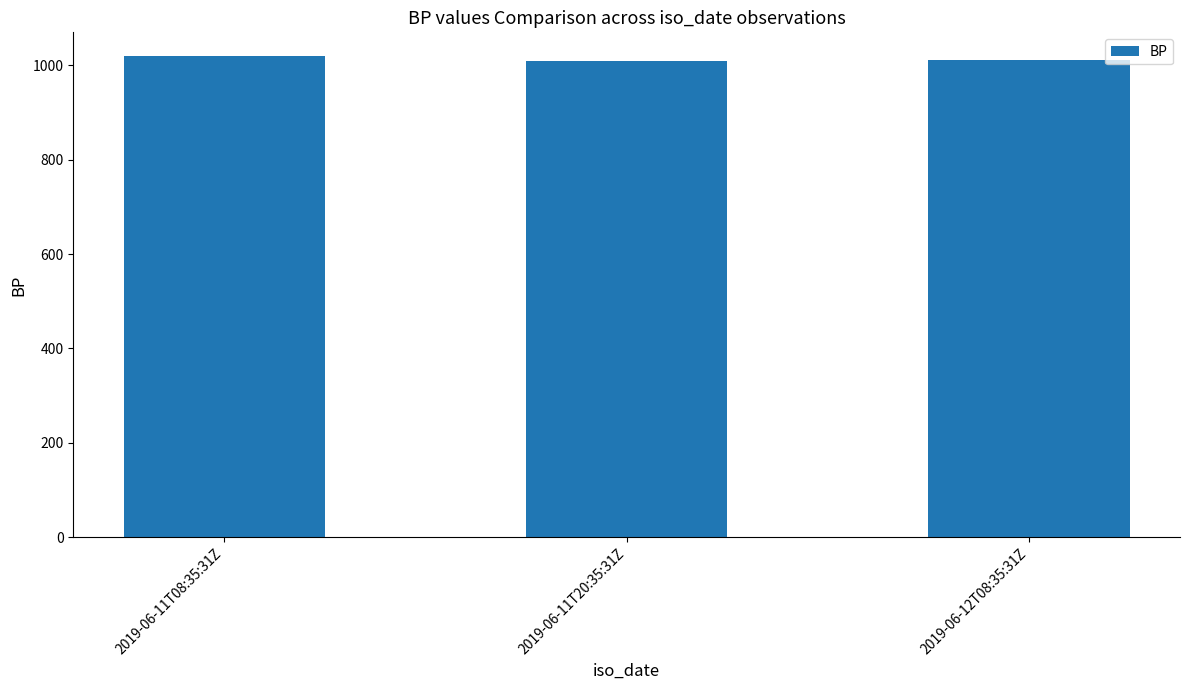

True or false: the data shows 687.0 at 2019-06-11T20:35:31Z.

False